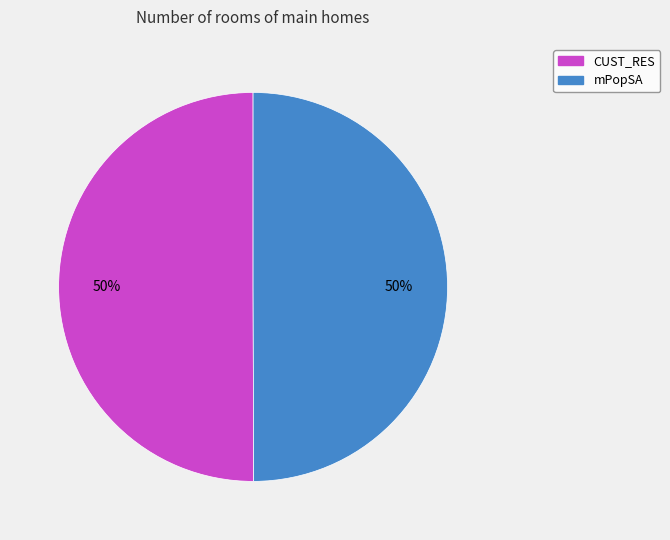

Is the sum of CUST_RES and mPopSA greater than half?

Yes